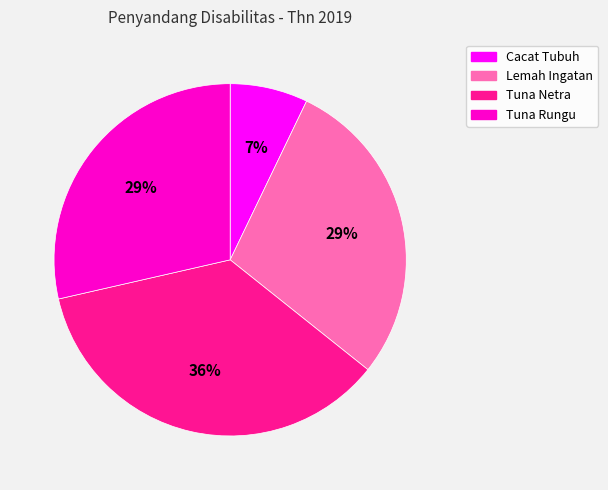

True or false: Tuna Rungu accounts for 14% of the total.

False